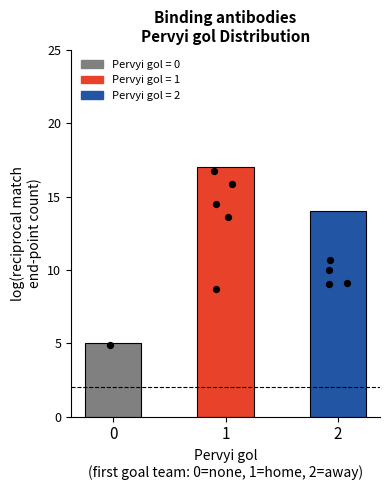

Which has a higher value, 2 or 0?

2